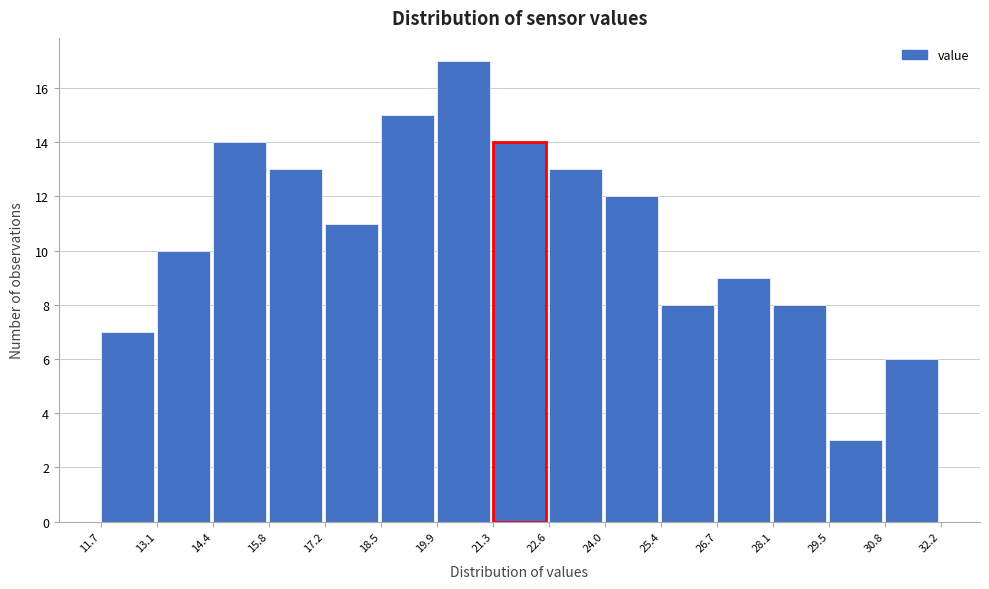

Reading left to right, transcribe this chart: for each bar, give the range it covers on the x-axis and its height. The values are not printed on the chart, so give them approximately, as read against the axis.

11.7 to 13.1: 7
13.1 to 14.4: 10
14.4 to 15.8: 14
15.8 to 17.2: 13
17.2 to 18.5: 11
18.5 to 19.9: 15
19.9 to 21.3: 17
21.3 to 22.6: 14
22.6 to 24.0: 13
24.0 to 25.4: 12
25.4 to 26.7: 8
26.7 to 28.1: 9
28.1 to 29.5: 8
29.5 to 30.8: 3
30.8 to 32.2: 6